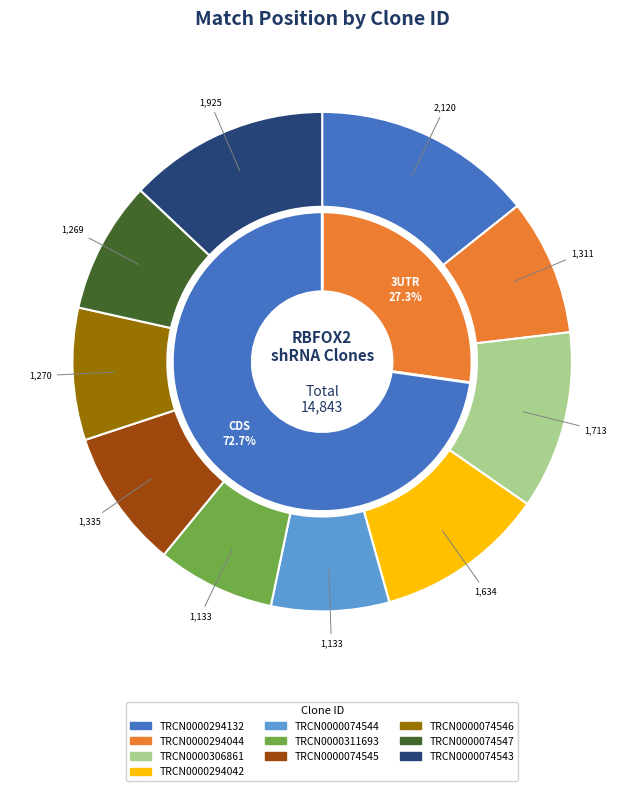

How many segments does this pie chart have?

10